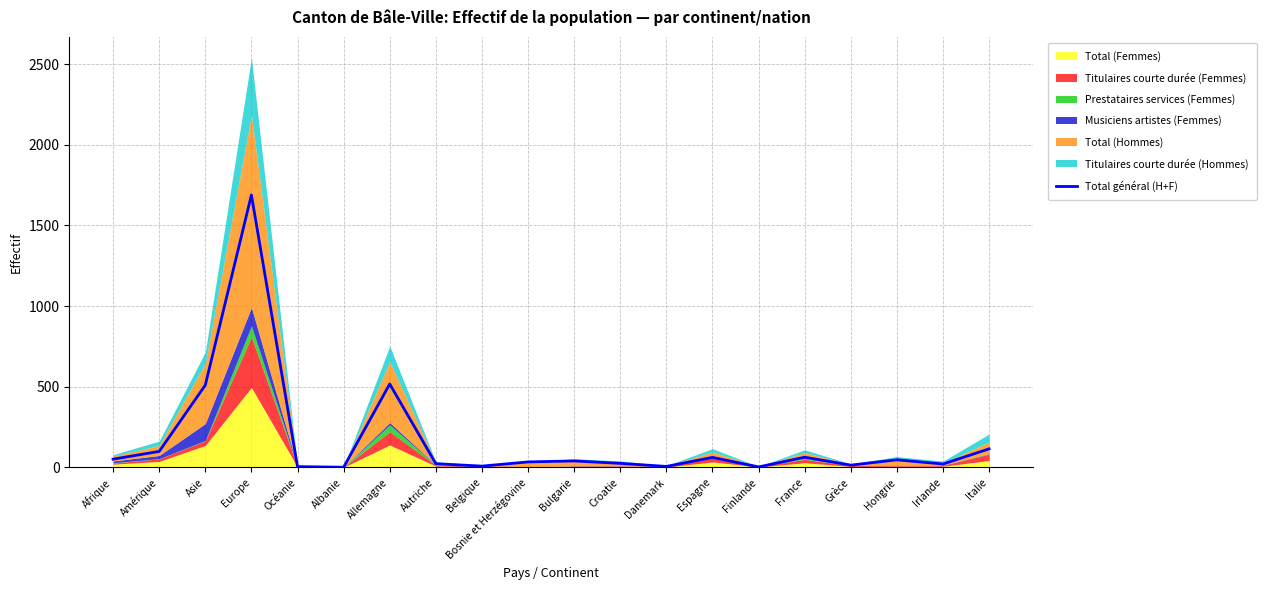

What is the label of the 1st point from the right?

Italie